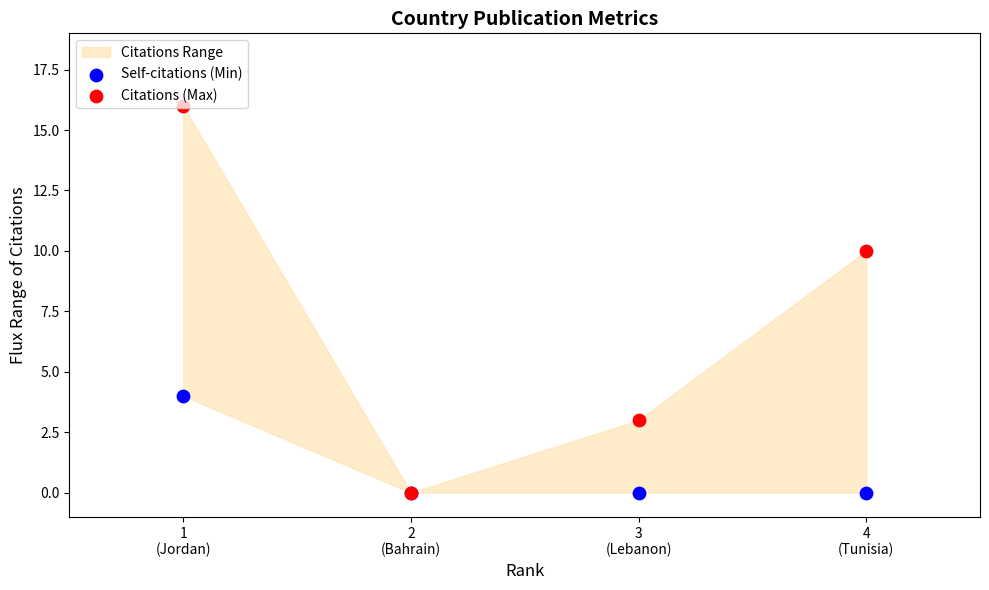

Which series has the largest total across all categories?

Citations (Max)